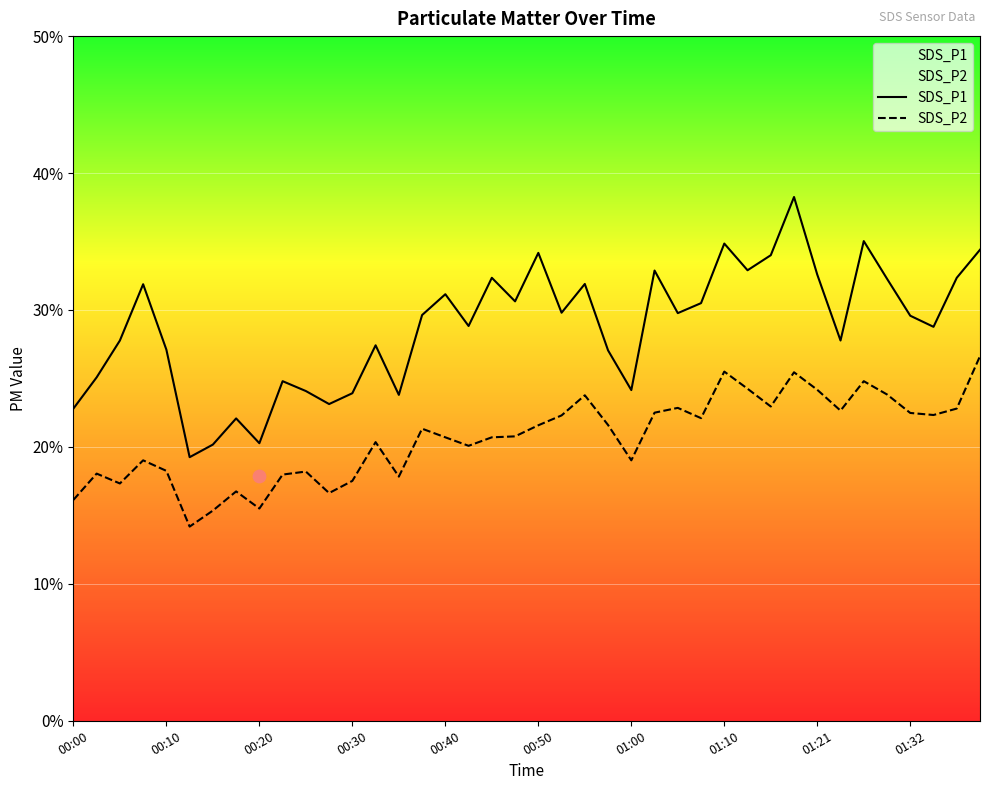

Which series reaches the minimum Y coordinate?

SDS_P2